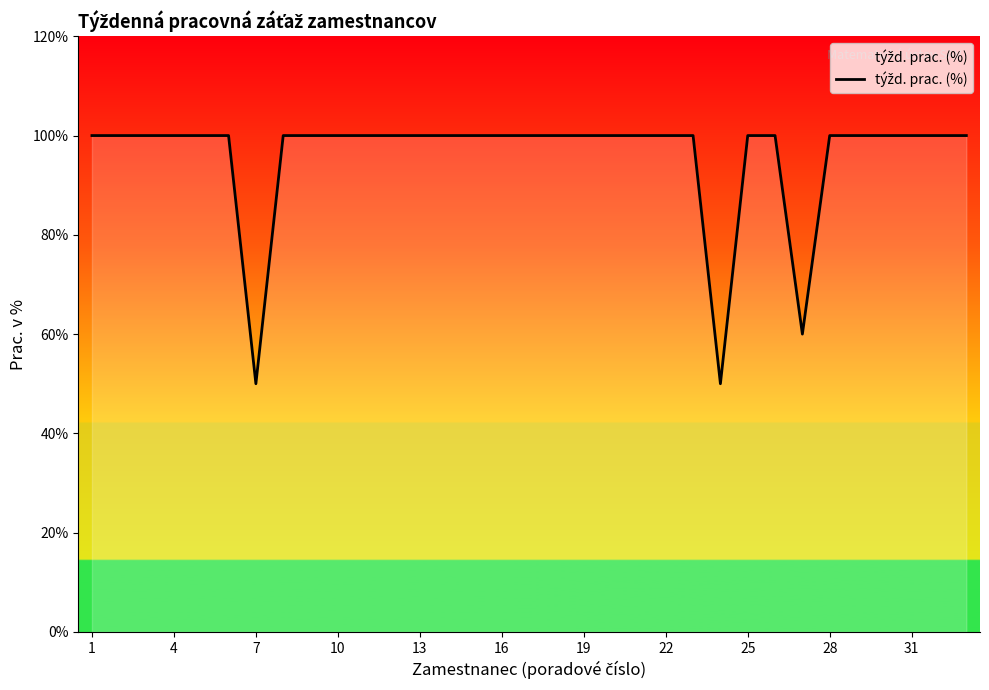

Is this an area chart (filled region under the line)?

Yes